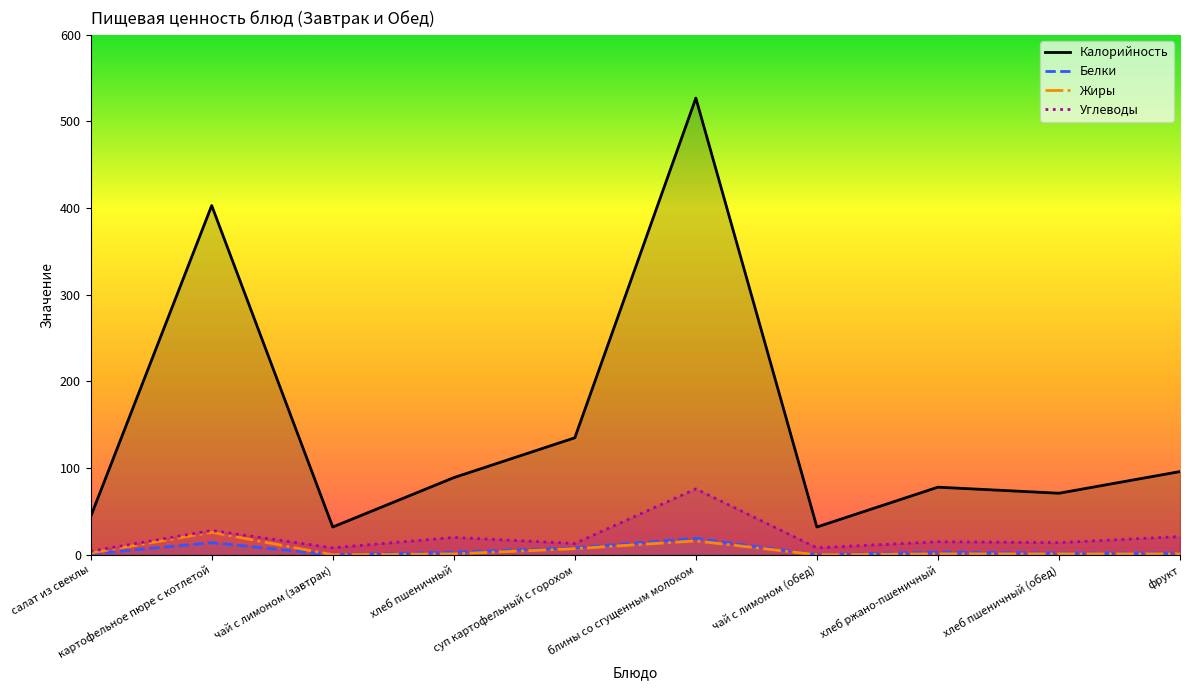

Does the chart display data point markers on the line(s)?

No